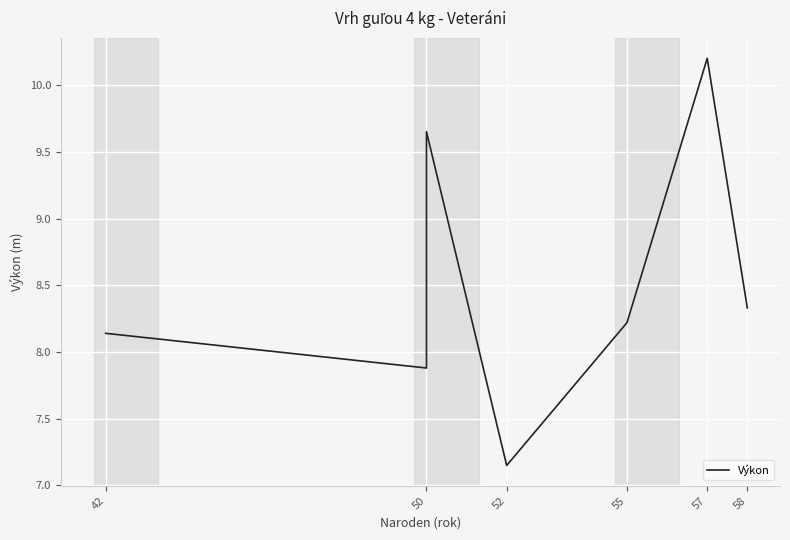

What is the difference between the second highest and minimum values?

2.5